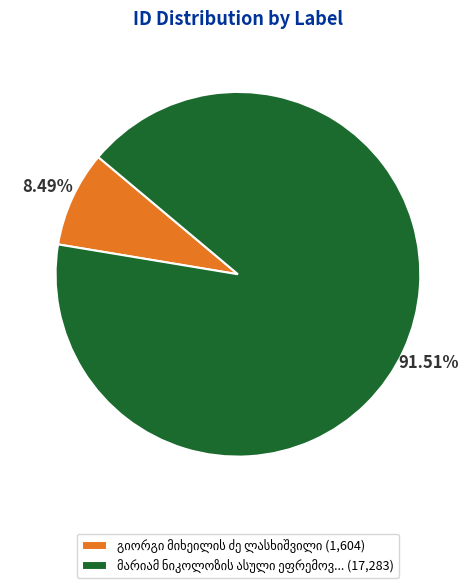

Is there a majority slice in this chart?

Yes